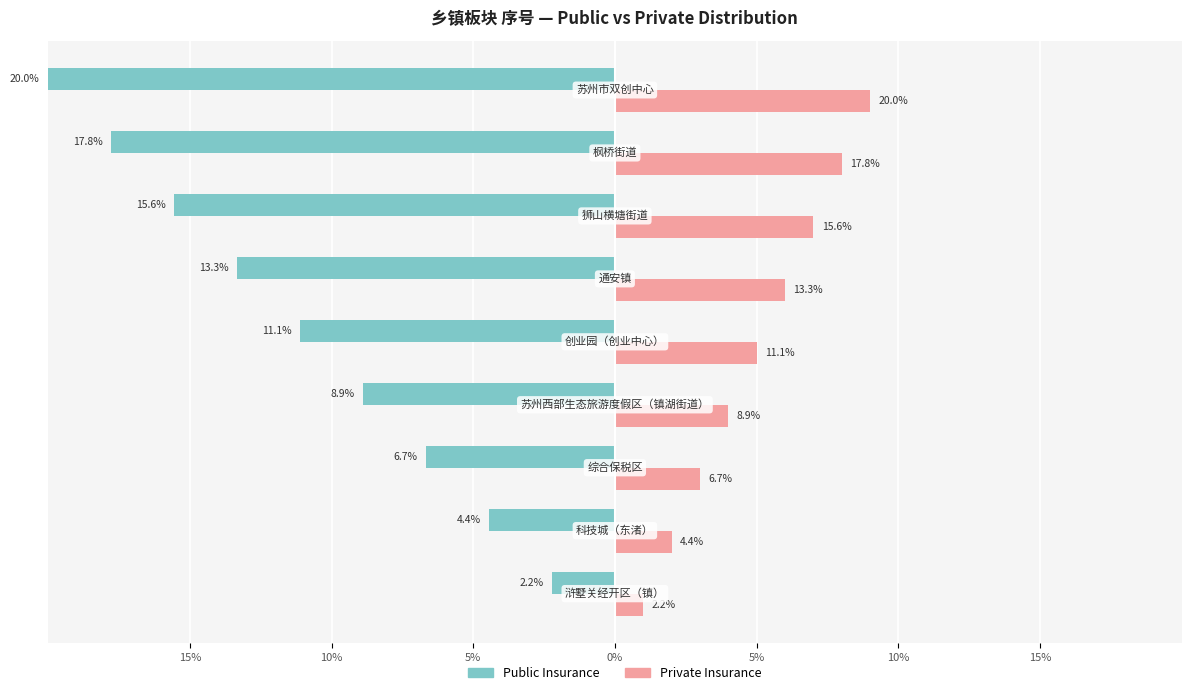

What are all the series names shown in the legend?

Public Insurance, Private Insurance